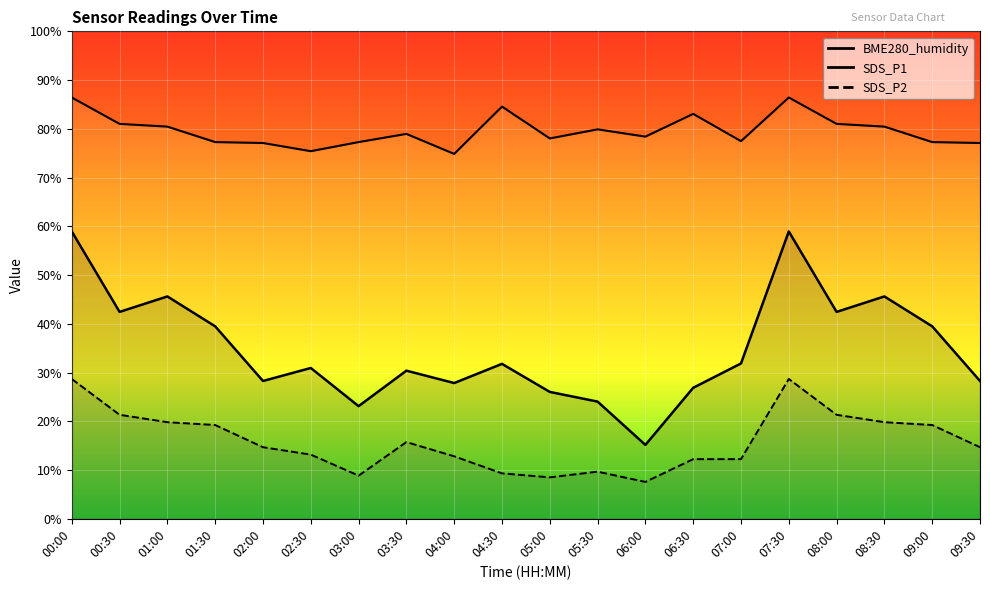

The BME280_humidity series shows 22.2 at 05:00. True or false?

False